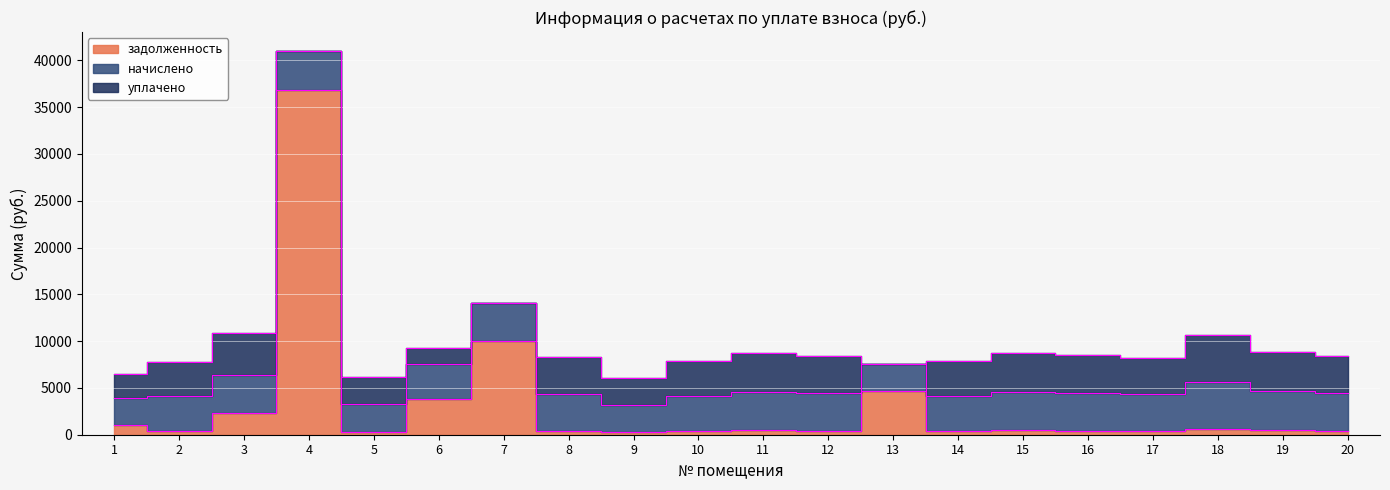

How many data points in начислено are above 4016?

10